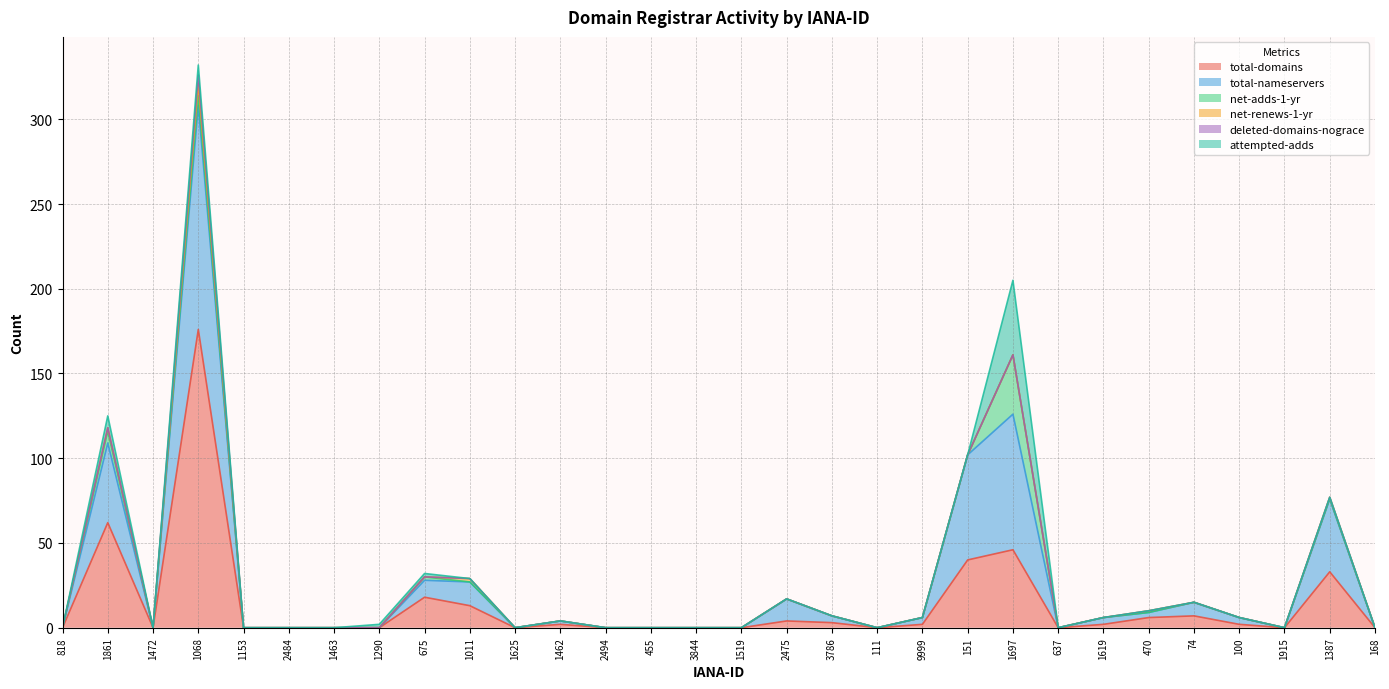

At which category does attempted-adds reach its first local valley?

1472